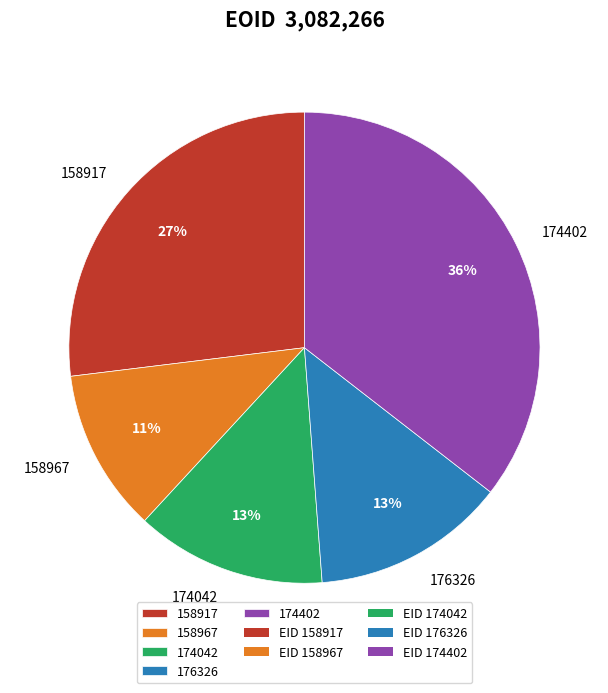

To the nearest percent, what portion does 158967 represent?

11%